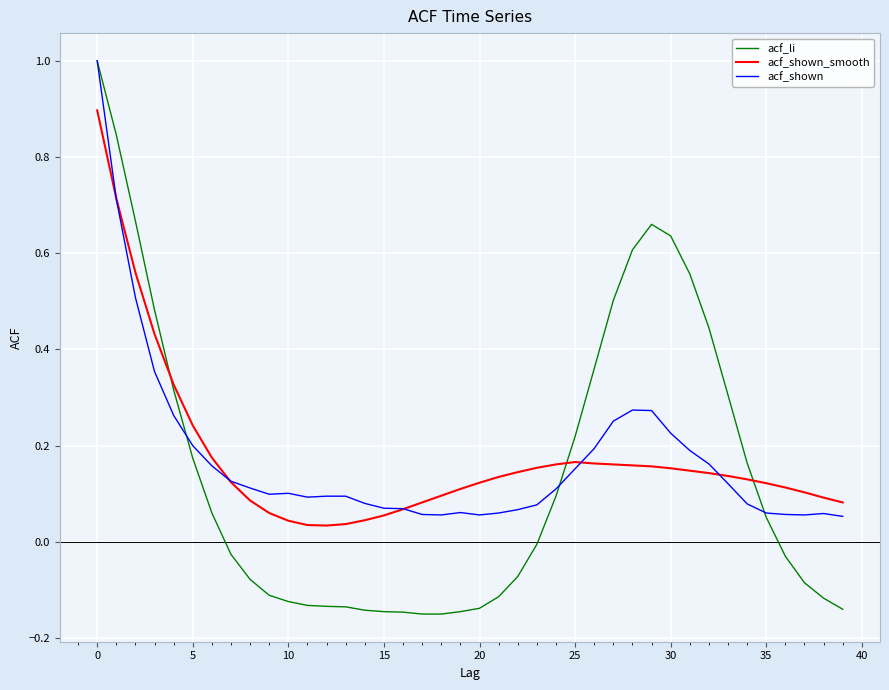

What is the greatest value displayed?

1.0